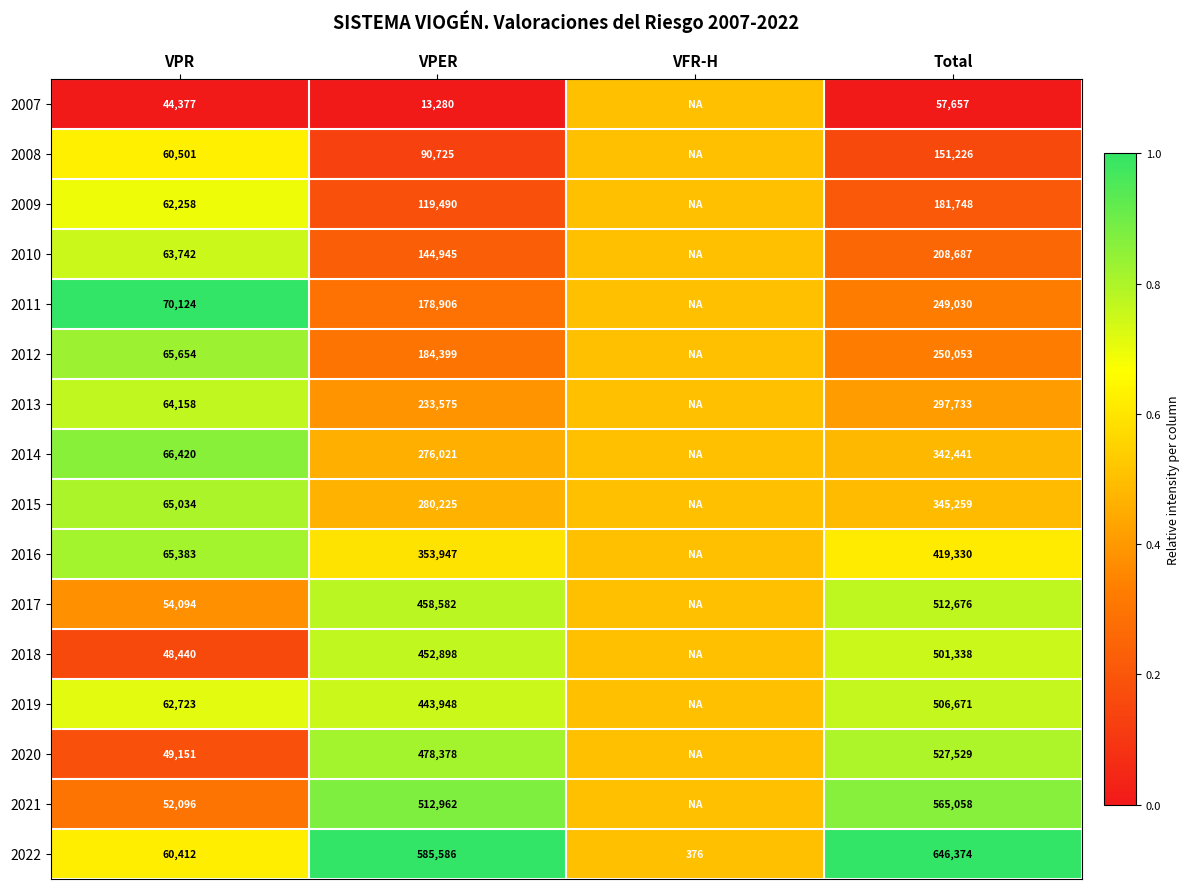

Which series changed the most between VPER and Total?

2011